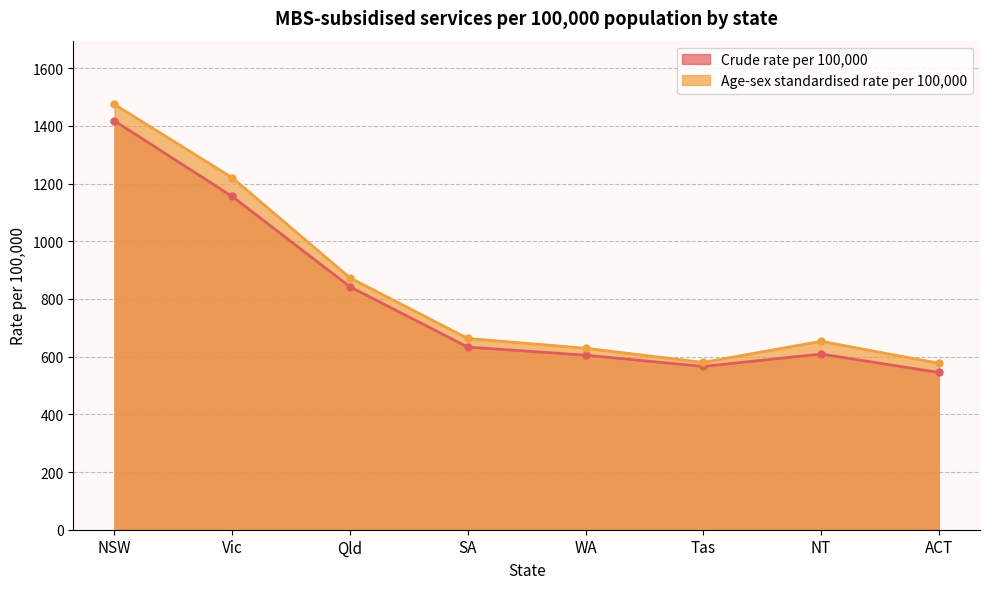

True or false: Crude rate per 100,000 has a value of 899 at Tas.

False